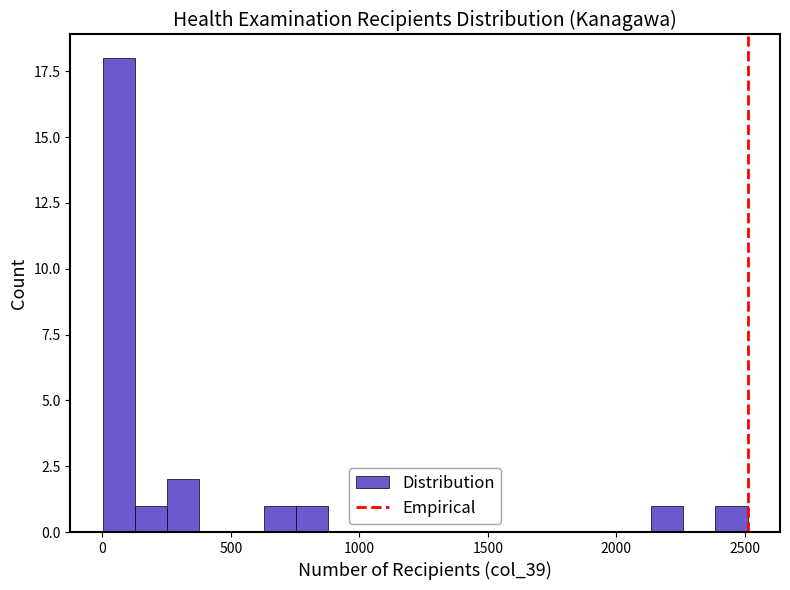

Around what value on the x-axis is the tallest bar? Give the approximate position of its centre, as read against the axis.

50